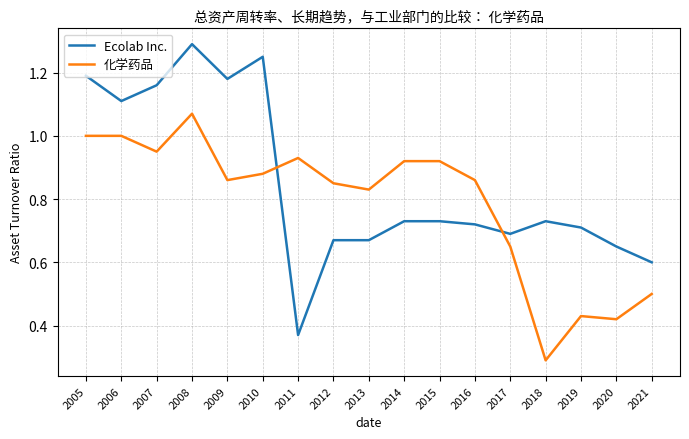

How many lines are shown in the chart?

2